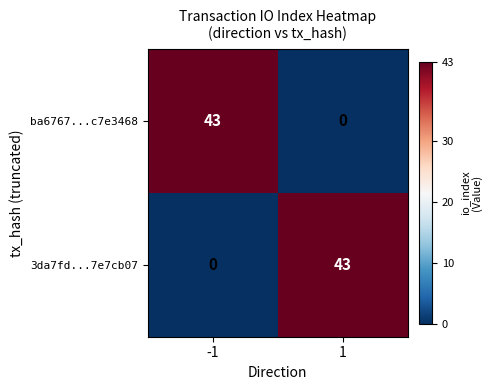

What is the highest value of the 3da7fd...7e7cb07 series?

43